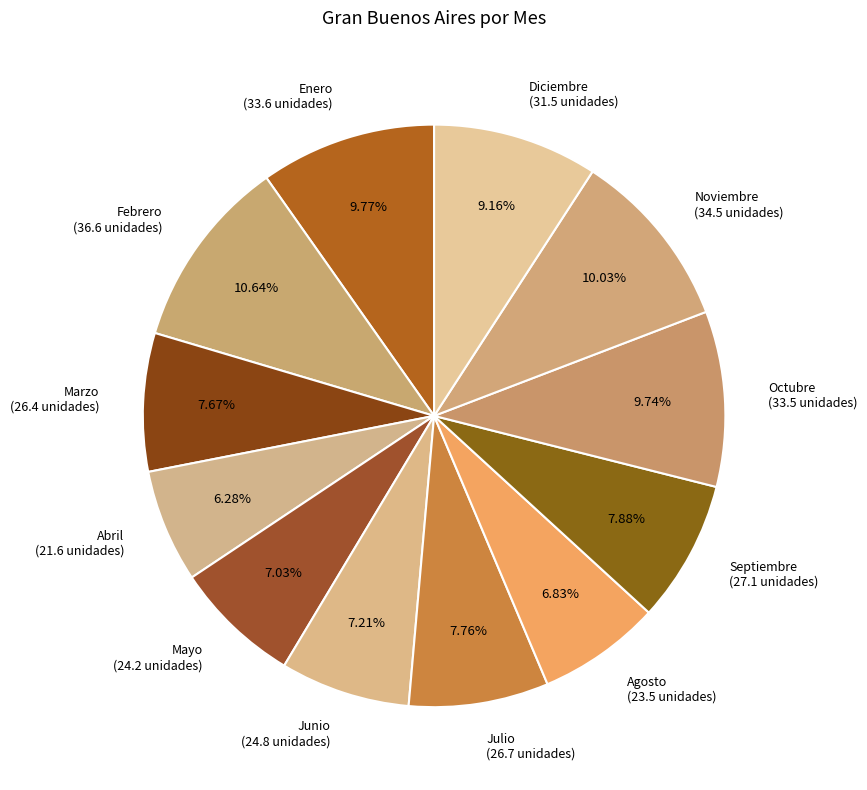

Does any single category account for the majority?

No